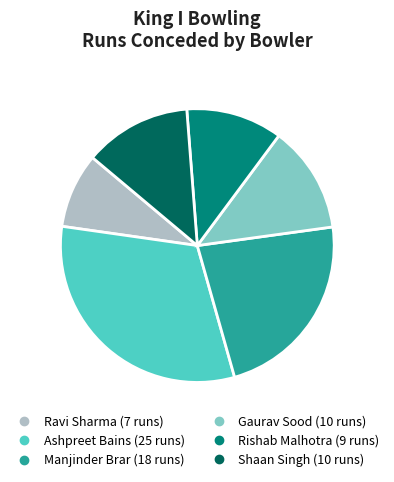

Is the sum of Ravi Sharma and Rishab Malhotra greater than half?

No